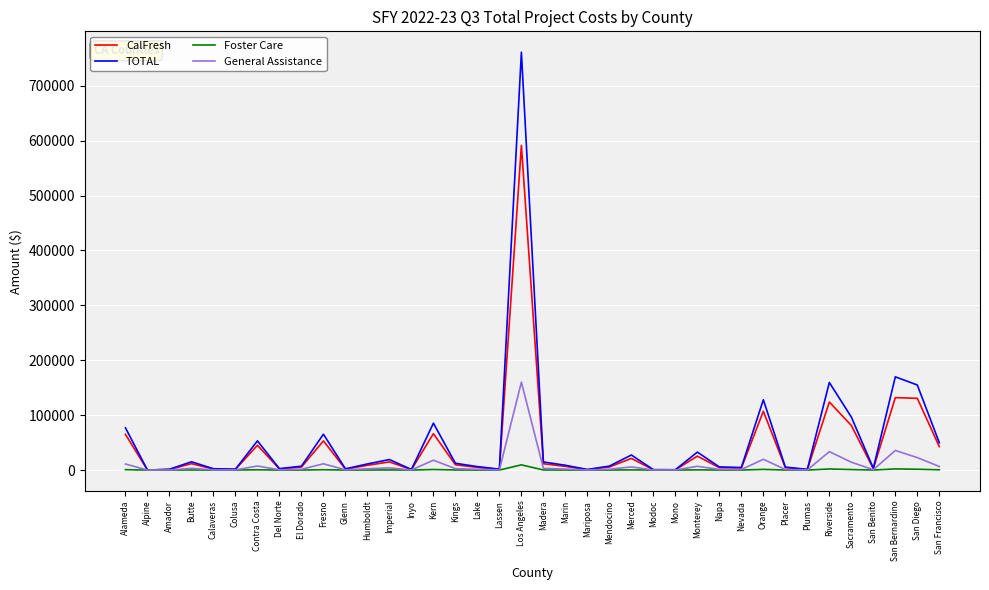

List the series in order of their peak value, highest first.

TOTAL, CalFresh, General Assistance, Foster Care